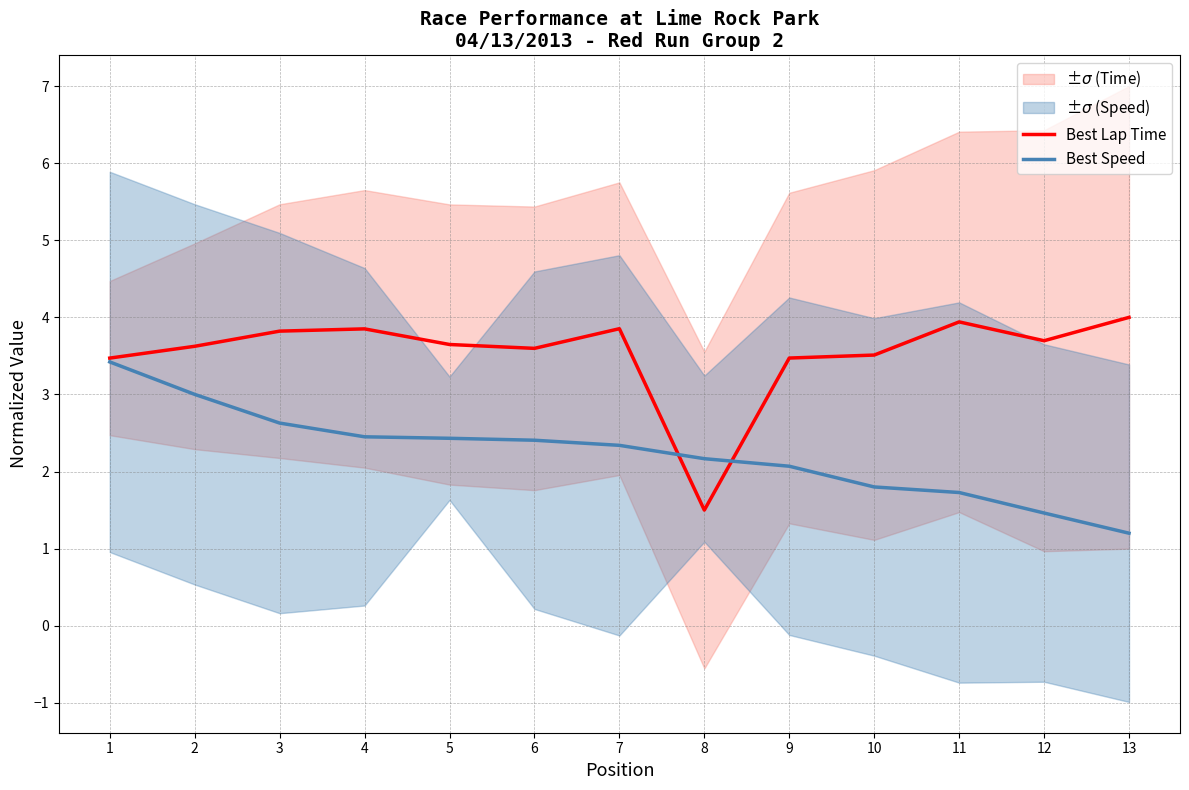

List the series in order of their overall mean, highest first.

Best Lap Time, Best Speed